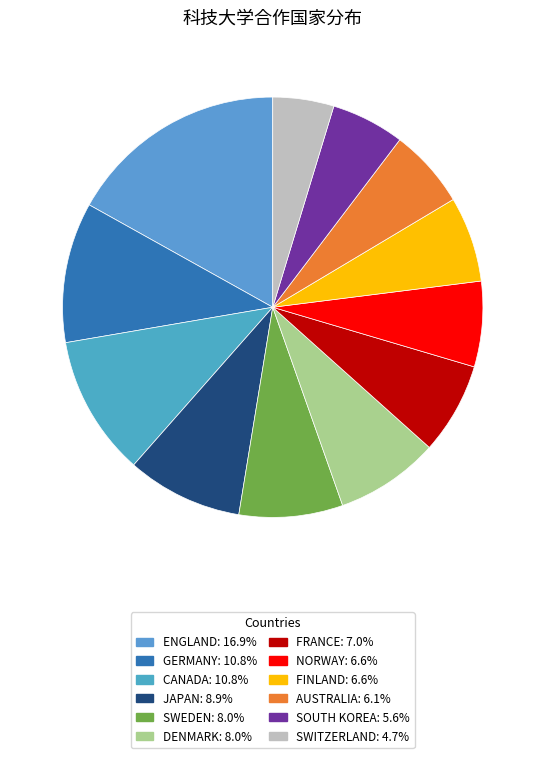

True or false: SWITZERLAND accounts for 15% of the total.

False